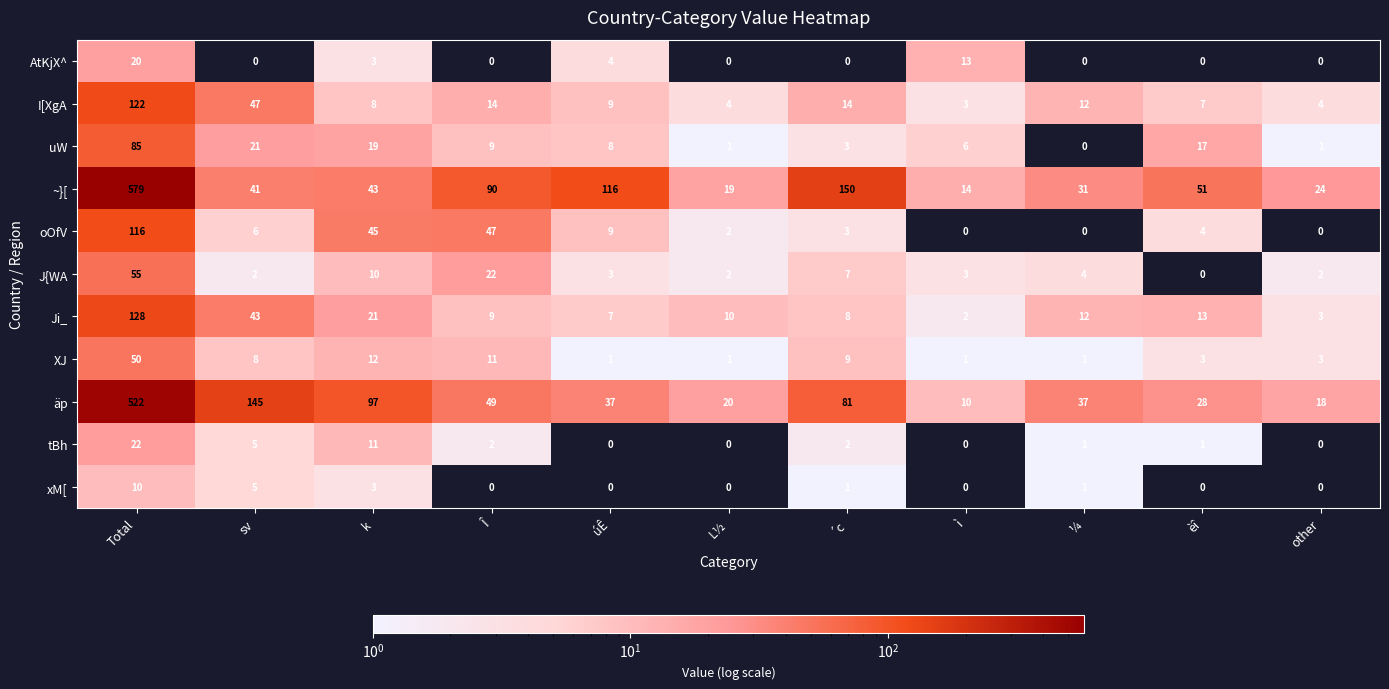

What is the sum of all J{WA values?

110